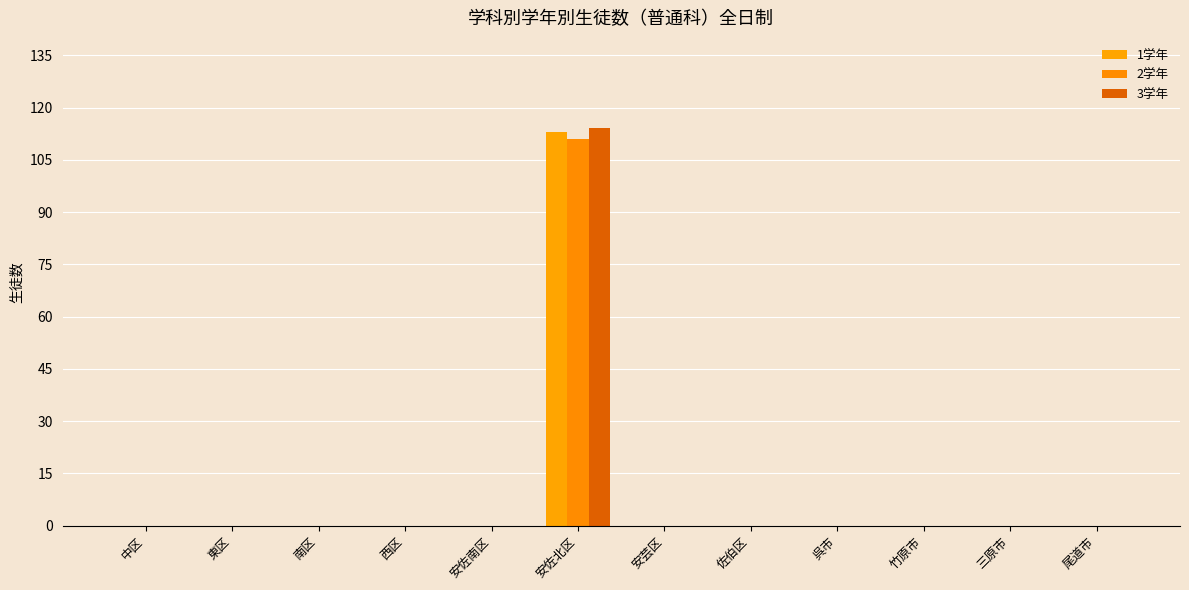

The 1学年 series shows -34 at 佐伯区. True or false?

False